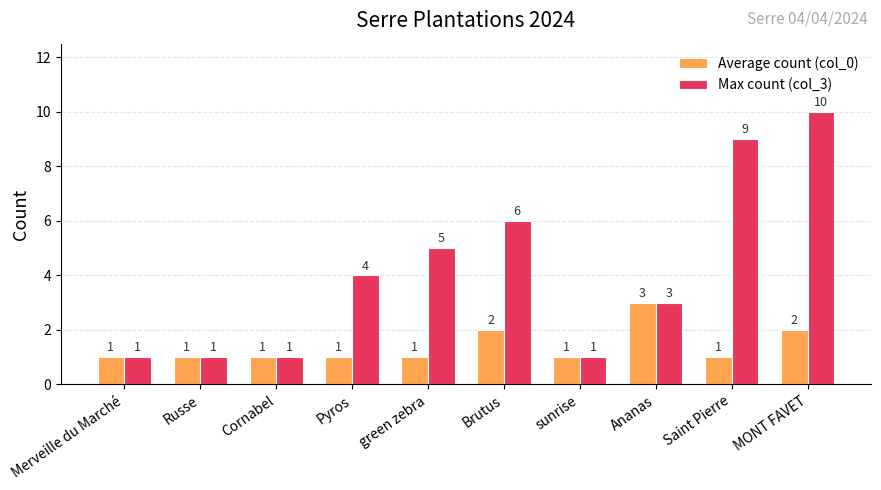

Which series has the largest total across all categories?

Max count (col_3)